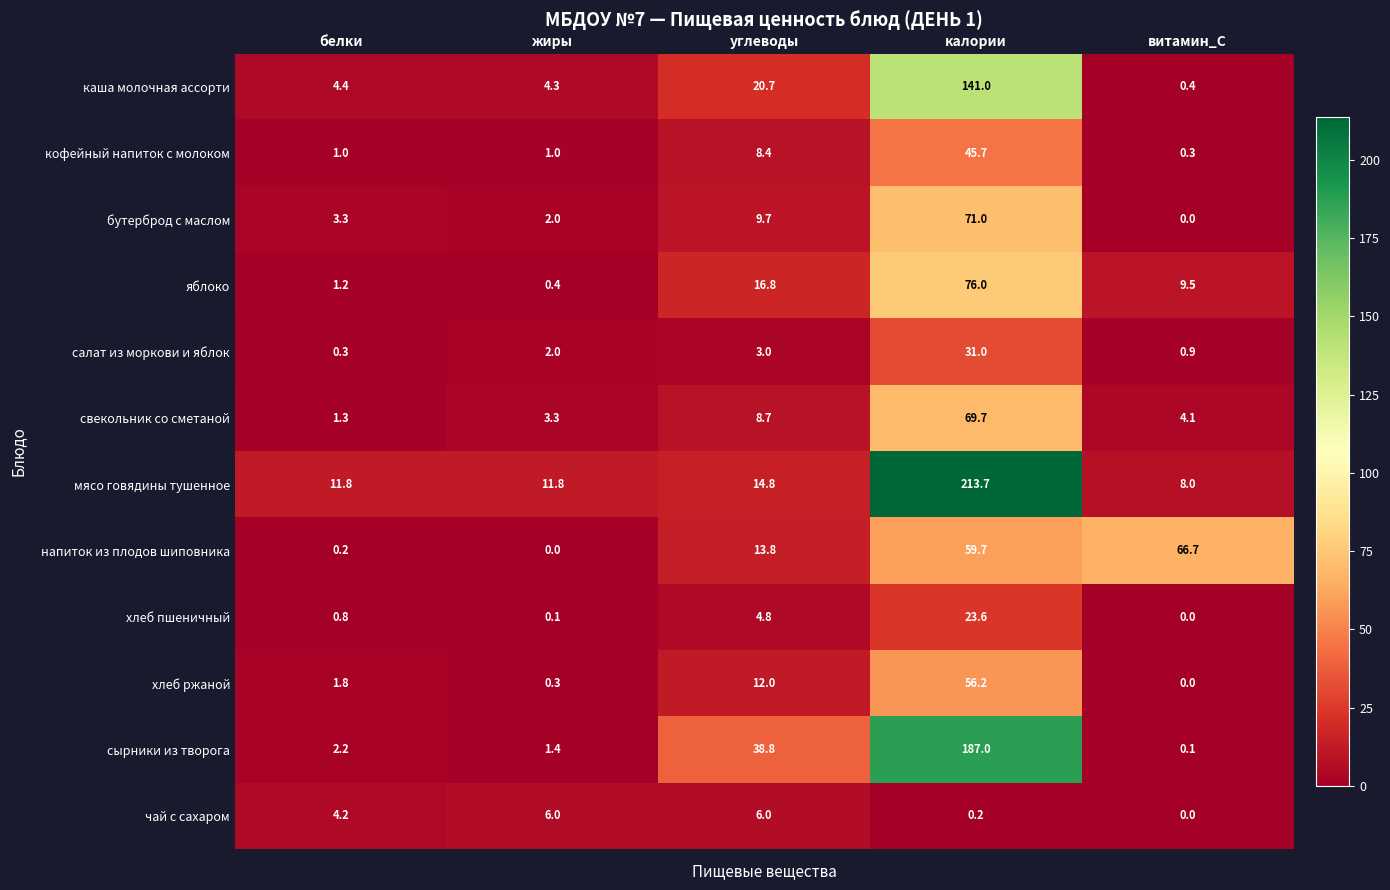

List the series in order of their peak value, highest first.

мясо говядины тушенное, сырники из творога, каша молочная ассорти, яблоко, бутерброд с маслом, свекольник со сметаной, напиток из плодов шиповника, хлеб ржаной, кофейный напиток с молоком, салат из моркови и яблок, хлеб пшеничный, чай с сахаром